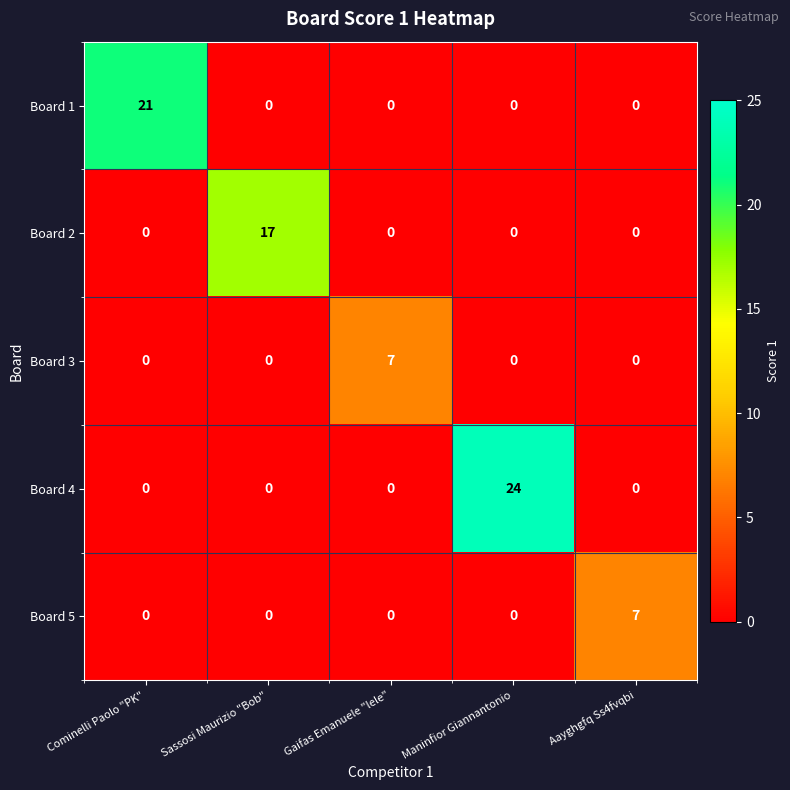

Reading left to right, extract all data points from this chart.

Board 1: Cominelli Paolo "PK"=21	Sassosi Maurizio "Bob"=0	Gaifas Emanuele "lele"=0	Maninfior Giannantonio=0	Aayghgfq Ss4fvqbi=0
Board 2: Cominelli Paolo "PK"=0	Sassosi Maurizio "Bob"=17	Gaifas Emanuele "lele"=0	Maninfior Giannantonio=0	Aayghgfq Ss4fvqbi=0
Board 3: Cominelli Paolo "PK"=0	Sassosi Maurizio "Bob"=0	Gaifas Emanuele "lele"=7	Maninfior Giannantonio=0	Aayghgfq Ss4fvqbi=0
Board 4: Cominelli Paolo "PK"=0	Sassosi Maurizio "Bob"=0	Gaifas Emanuele "lele"=0	Maninfior Giannantonio=24	Aayghgfq Ss4fvqbi=0
Board 5: Cominelli Paolo "PK"=0	Sassosi Maurizio "Bob"=0	Gaifas Emanuele "lele"=0	Maninfior Giannantonio=0	Aayghgfq Ss4fvqbi=7